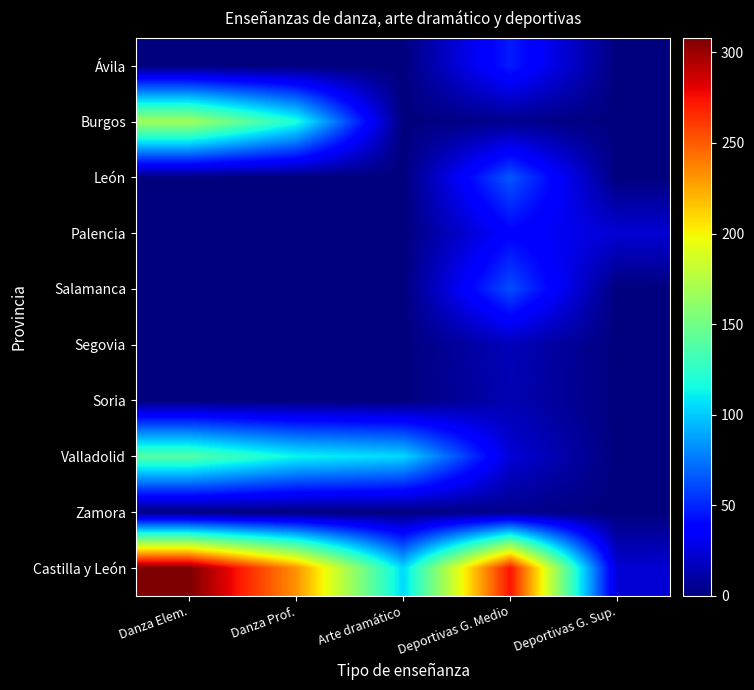

Which series changed the most between Danza Prof. and Arte dramático?

Castilla y León